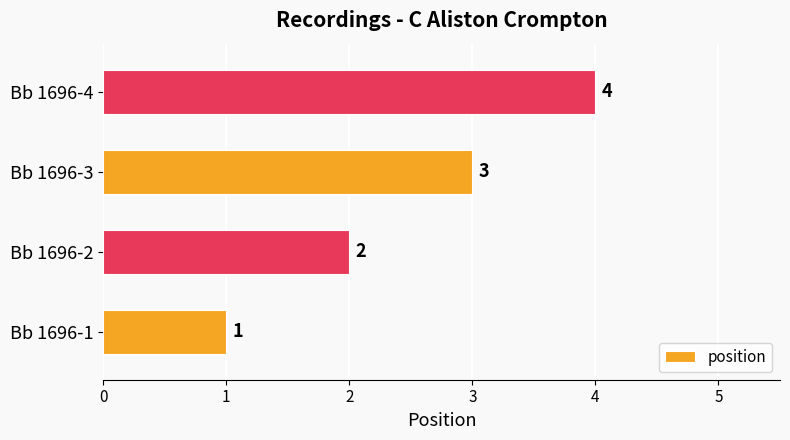

Does the chart contain stacked bars?

No